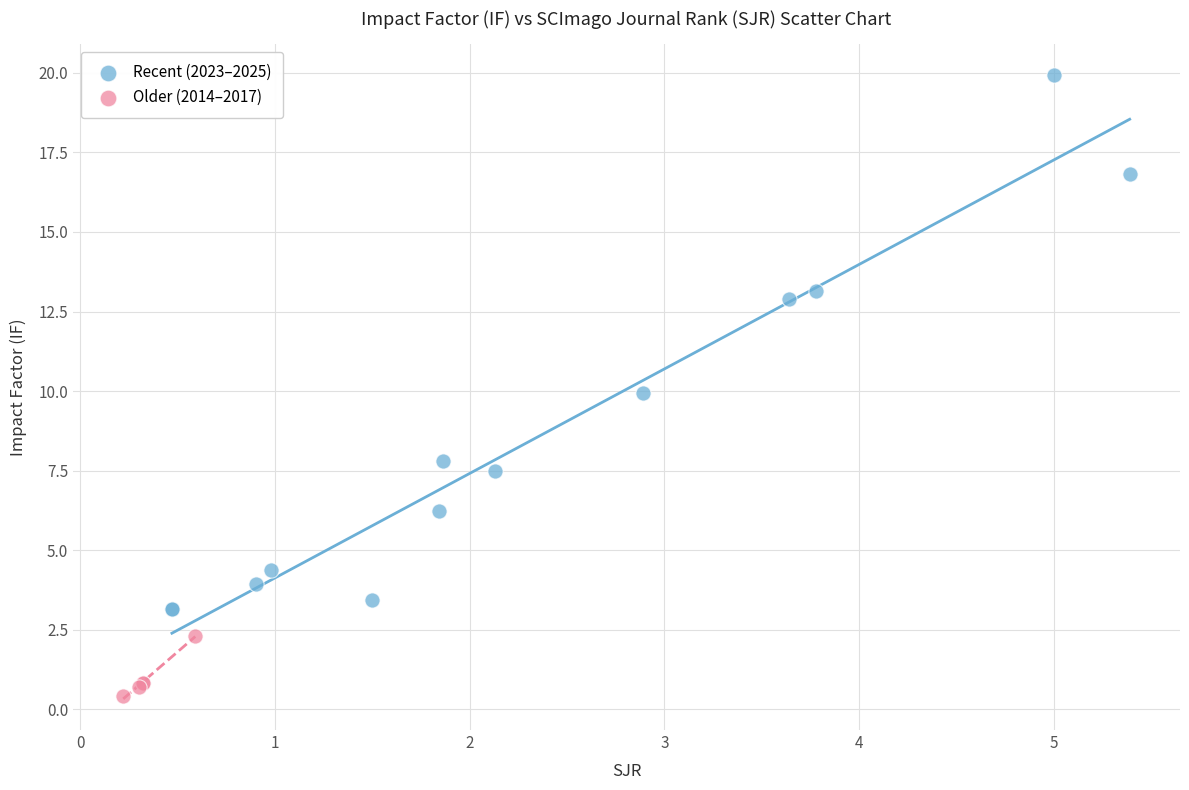

What are all the series names shown in the legend?

Recent (2023–2025), Older (2014–2017)